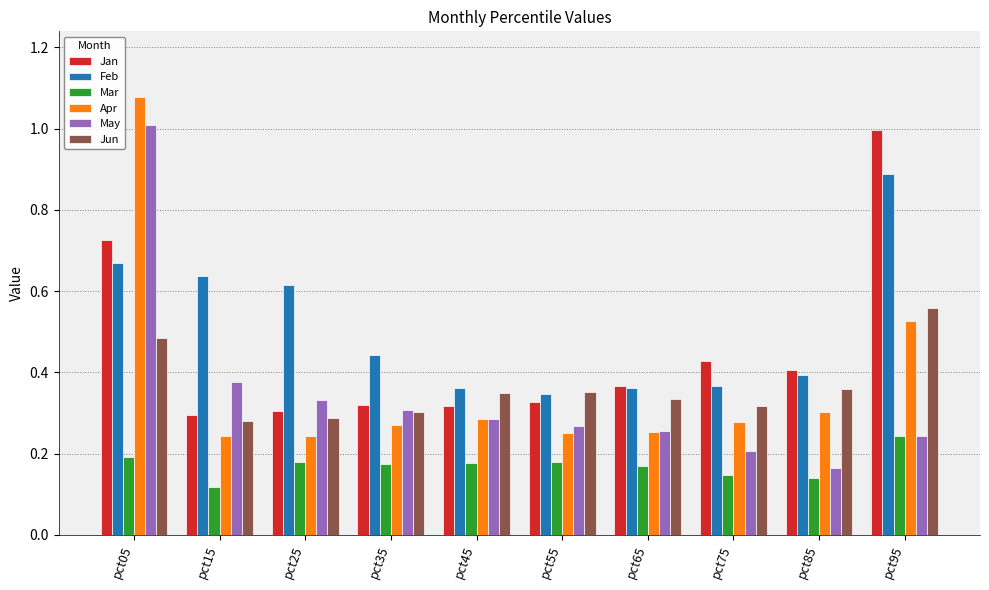

Does the chart contain stacked bars?

No